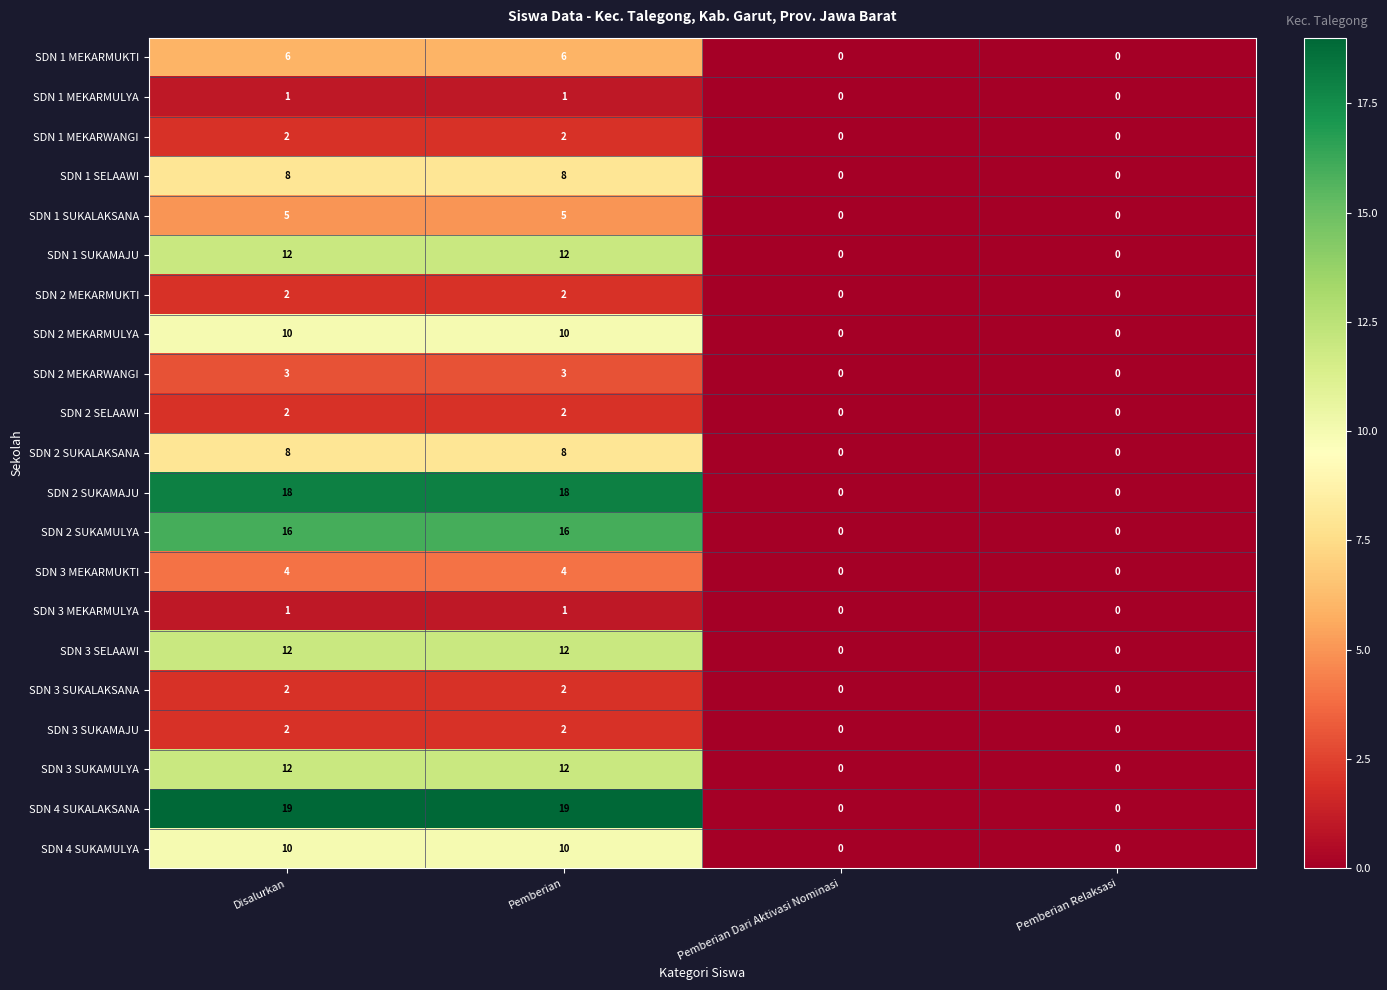

Is the value of SDN 4 SUKALAKSANA at Pemberian greater than the value of SDN 3 SUKAMULYA at Pemberian Relaksasi?

Yes